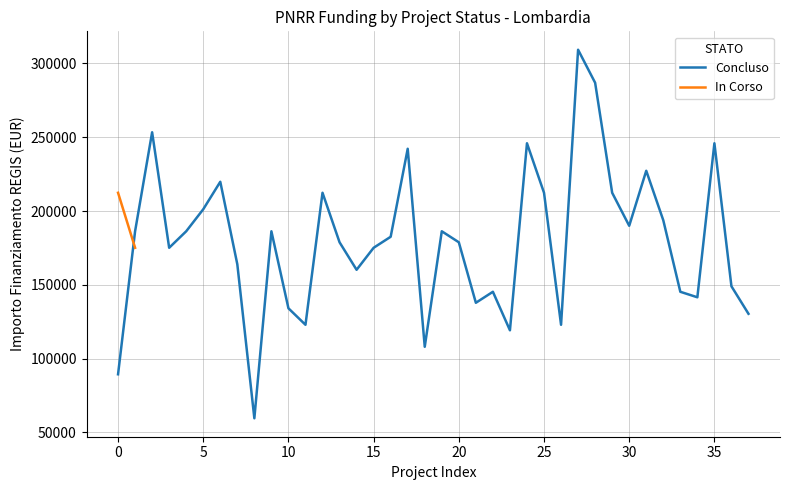

Is this an area chart (filled region under the line)?

No